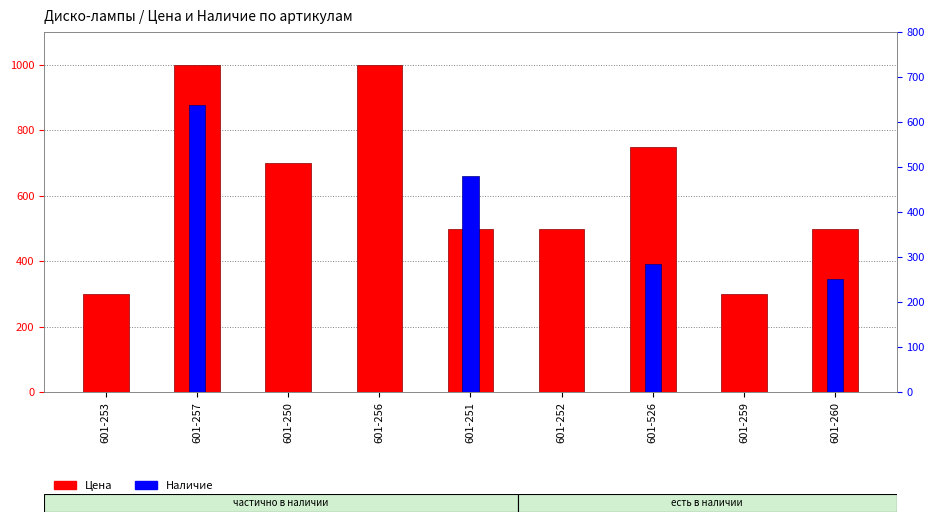

What is the total value across all series at 601-253?

299.0